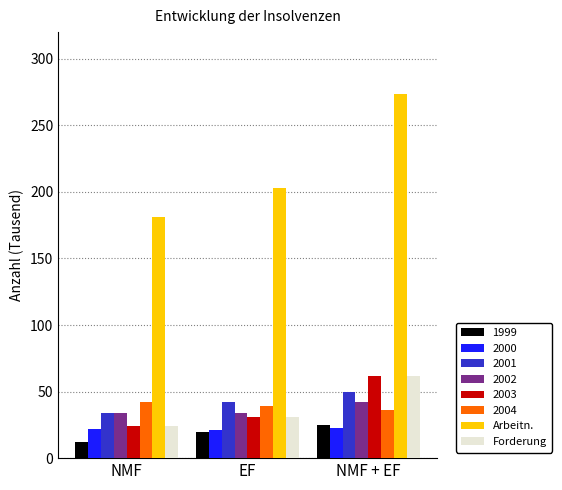

How many bars are there in total?

24